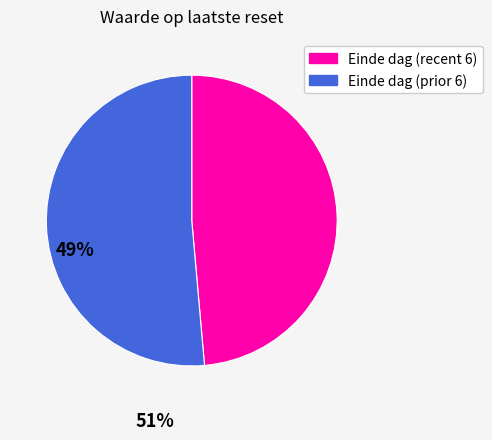

Is there any slice that represents more than half of the pie?

Yes